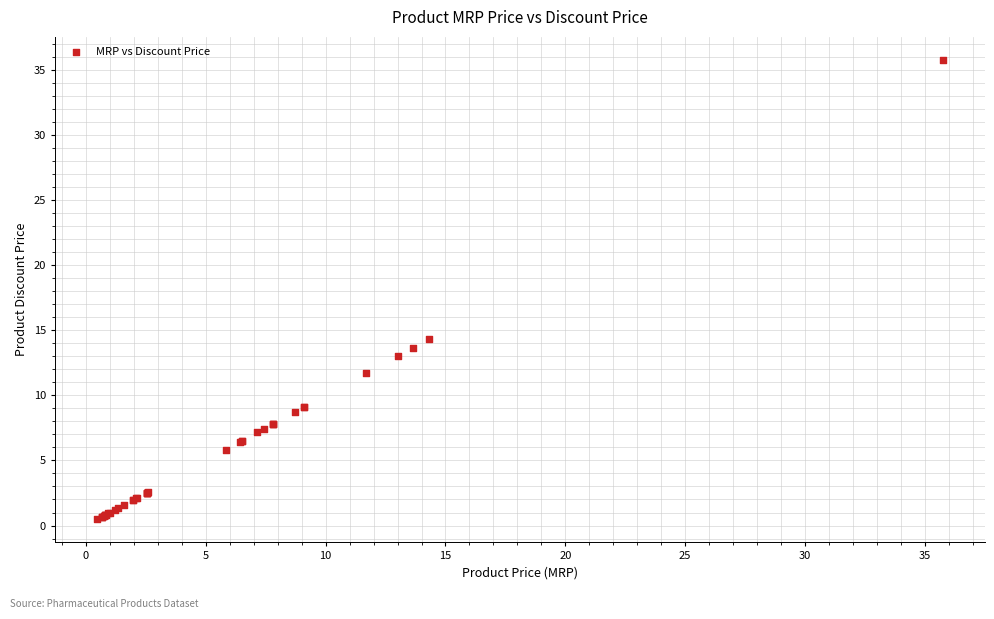

What Y value in the scatter plot is closest to 18?

14.3